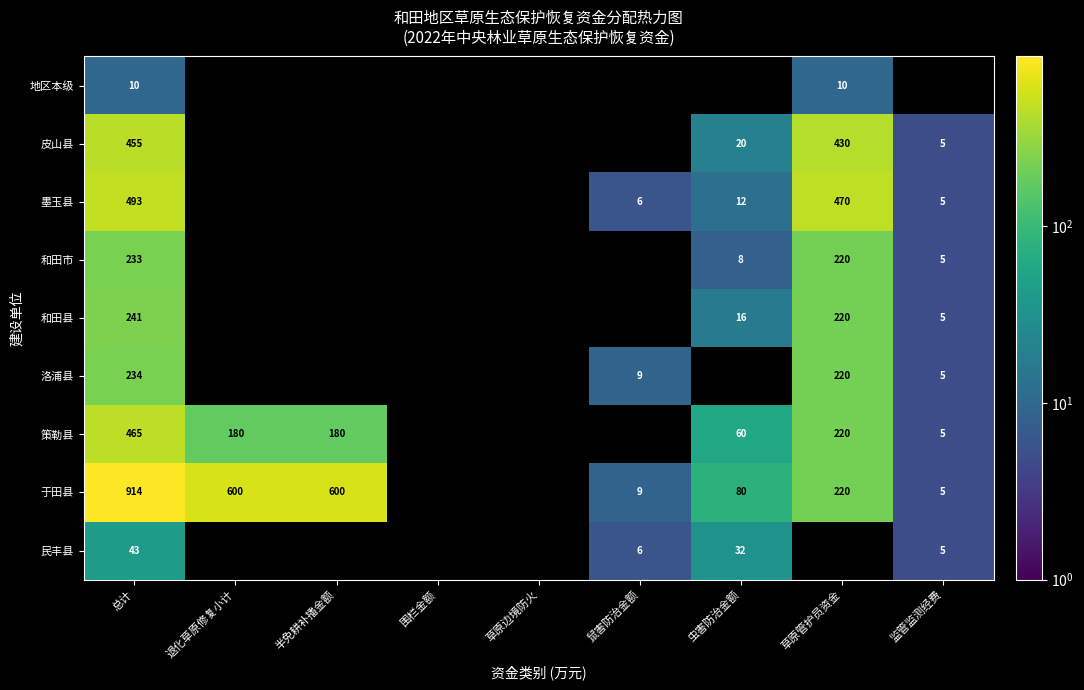

Is it true that 和田县 equals 5 at 虫害防治金额?

False